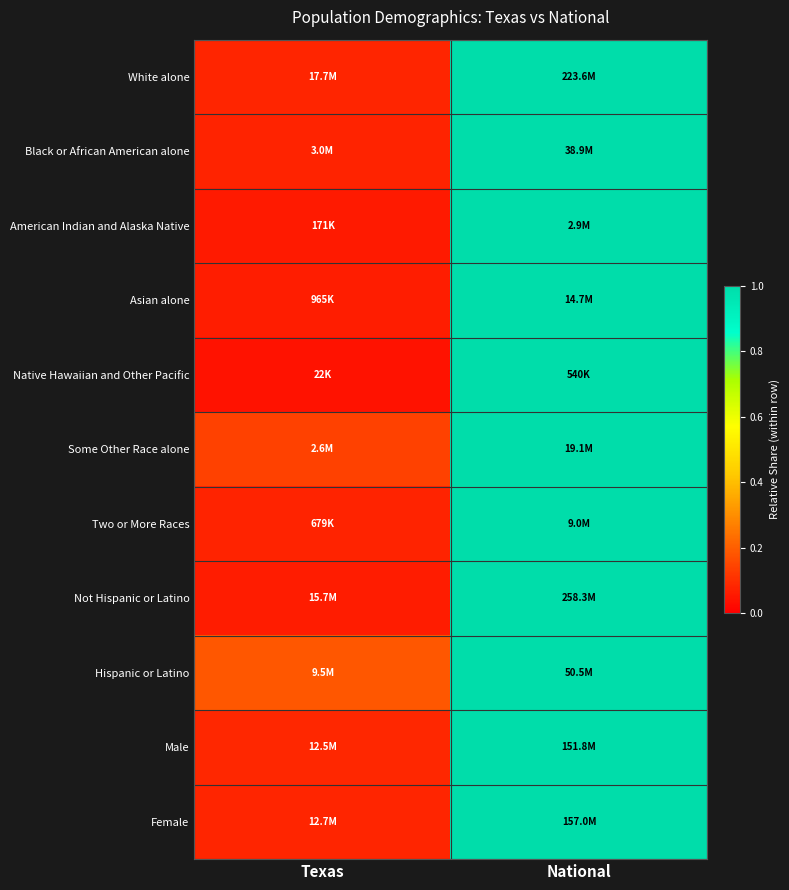

Reading left to right, transcribe all the data shown in this chart.

White alone: Texas=0.1	National=1.0
Black or African American alone: Texas=0.1	National=1.0
American Indian and Alaska Native: Texas=0.1	National=1.0
Asian alone: Texas=0.1	National=1.0
Native Hawaiian and Other Pacific: Texas=0.0	National=1.0
Some Other Race alone: Texas=0.1	National=1.0
Two or More Races: Texas=0.1	National=1.0
Not Hispanic or Latino: Texas=0.1	National=1.0
Hispanic or Latino: Texas=0.2	National=1.0
Male: Texas=0.1	National=1.0
Female: Texas=0.1	National=1.0